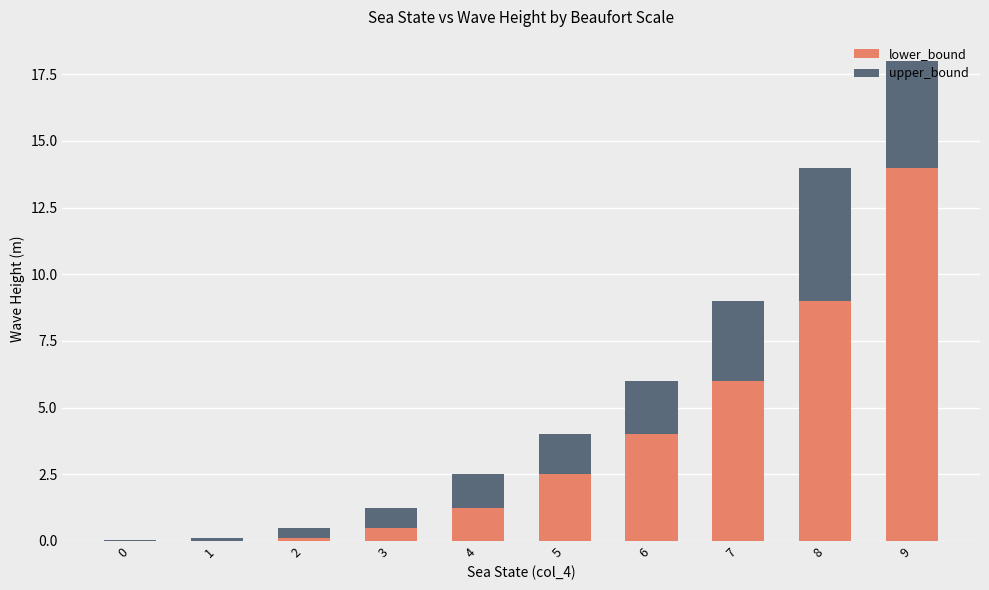

How many distinct data groups are displayed?

2